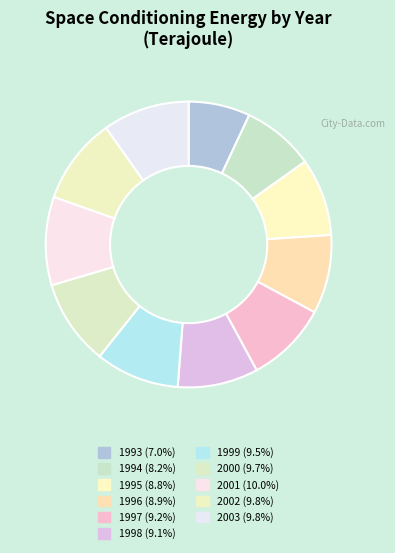

Is there any slice that represents more than half of the pie?

No